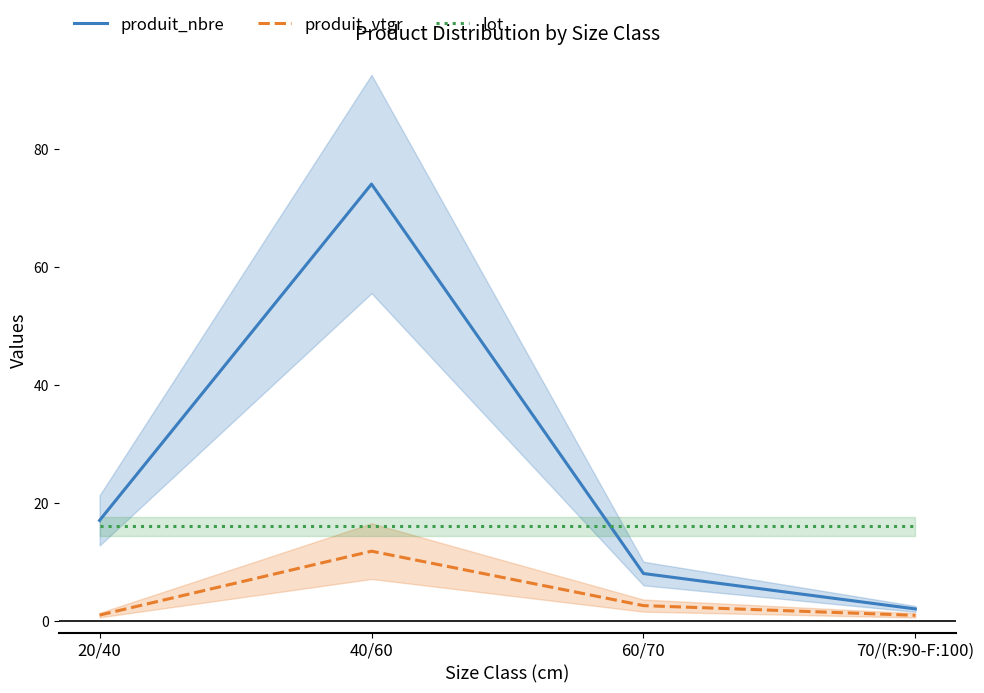

Which label corresponds to the smallest value in the chart?

70/(R:90-F:100)